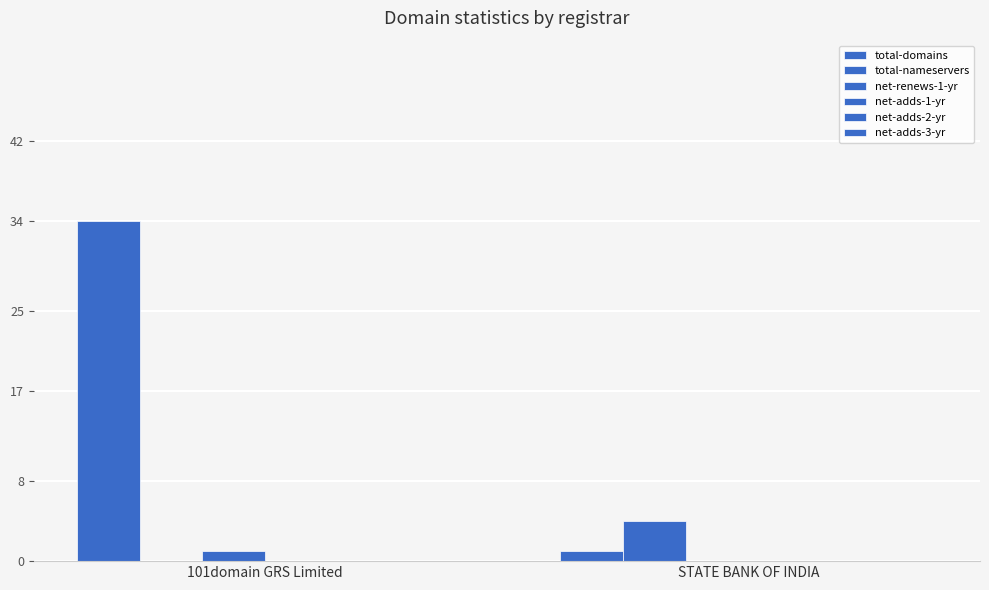

What is the difference between the maximum and minimum values in the net-renews-1-yr series?

1